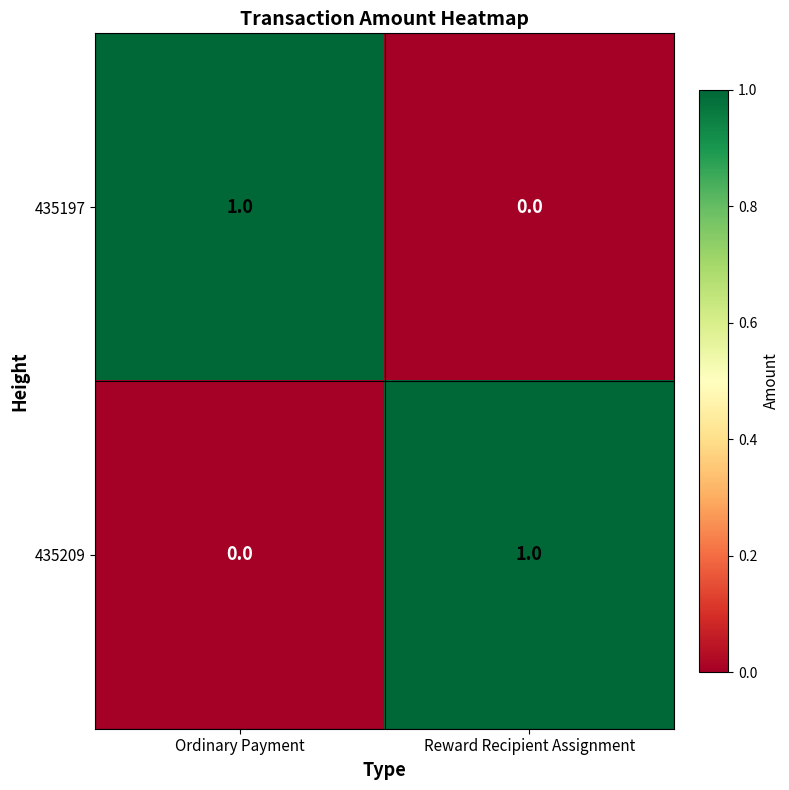

At which label does 435209 reach its peak?

Reward Recipient Assignment